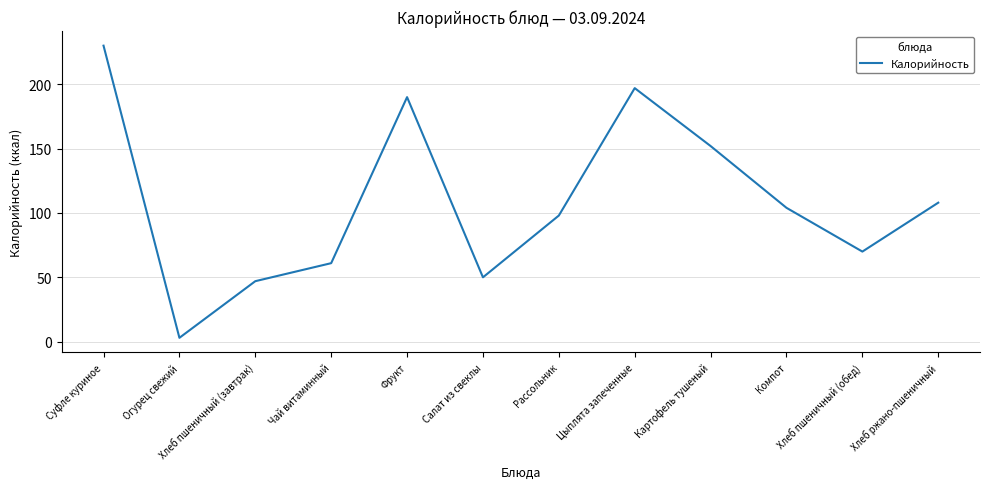

Reading left to right, list all the values displayed in this chart.

Суфле куриное=230	Огурец свежий=3	Хлеб пшеничный (завтрак)=47	Чай витаминный=61	Фрукт=190	Салат из свеклы=50	Рассольник=98	Цыплята запеченные=197	Картофель тушеный=152	Компот=104	Хлеб пшеничный (обед)=70	Хлеб ржано-пшеничный=108